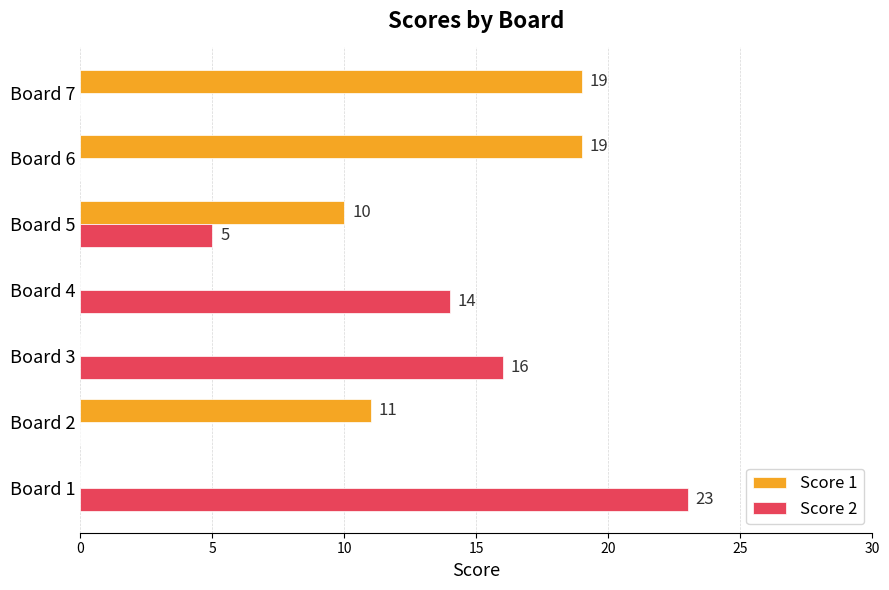

Count the number of data series in this chart.

2